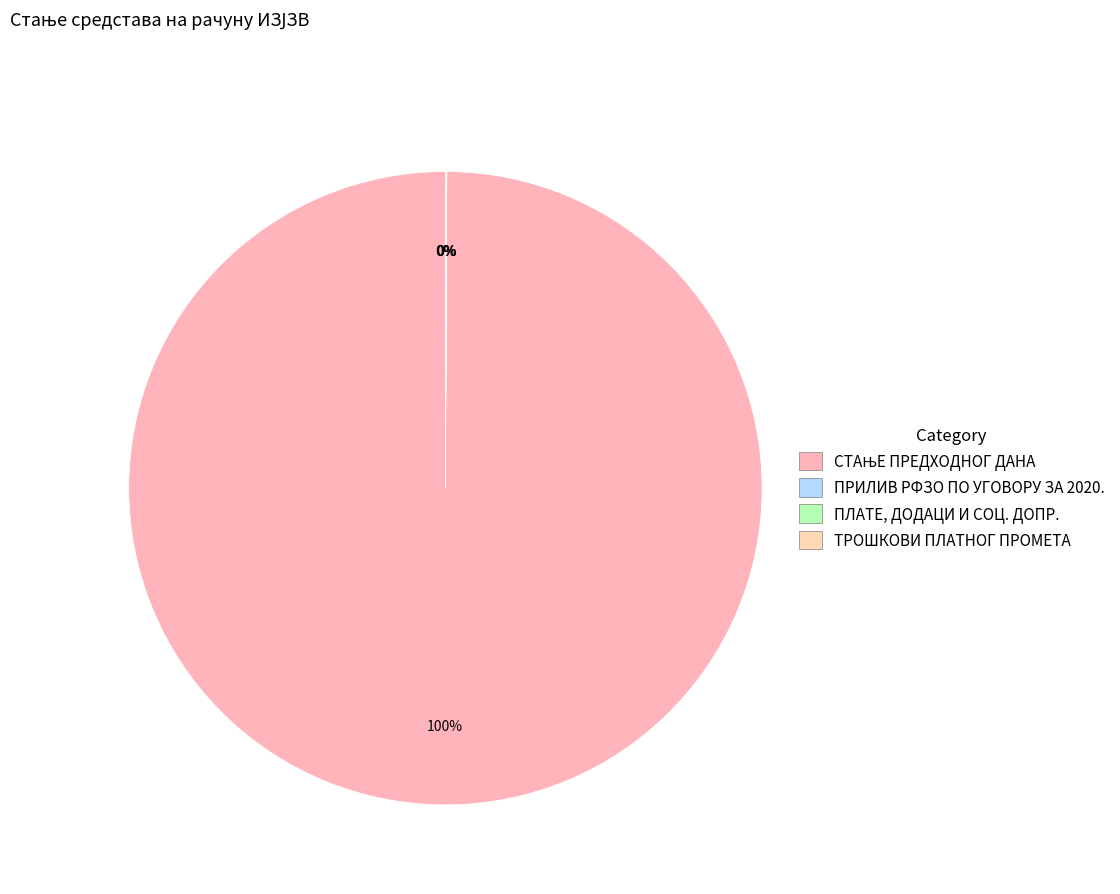

What is the majority slice?

СТАЊЕ ПРЕДХОДНОГ ДАНА